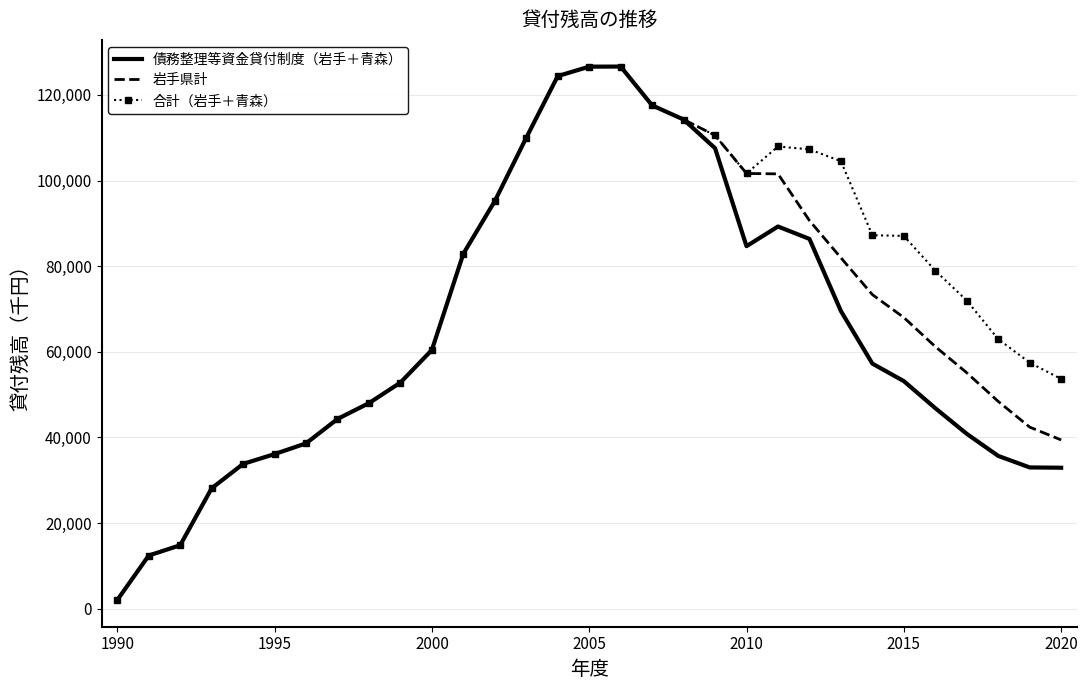

True or false: 債務整理等資金貸付制度（岩手＋青森） has more than 2 interior local peaks.

False